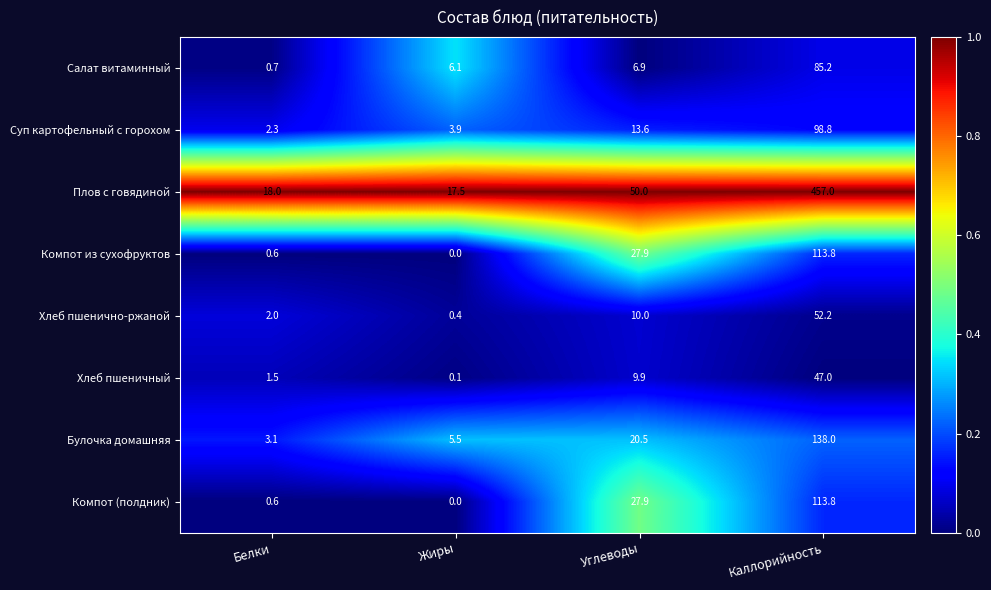

What is the sum of the Хлеб пшенично-ржаной values at Белки and Жиры?

2.4